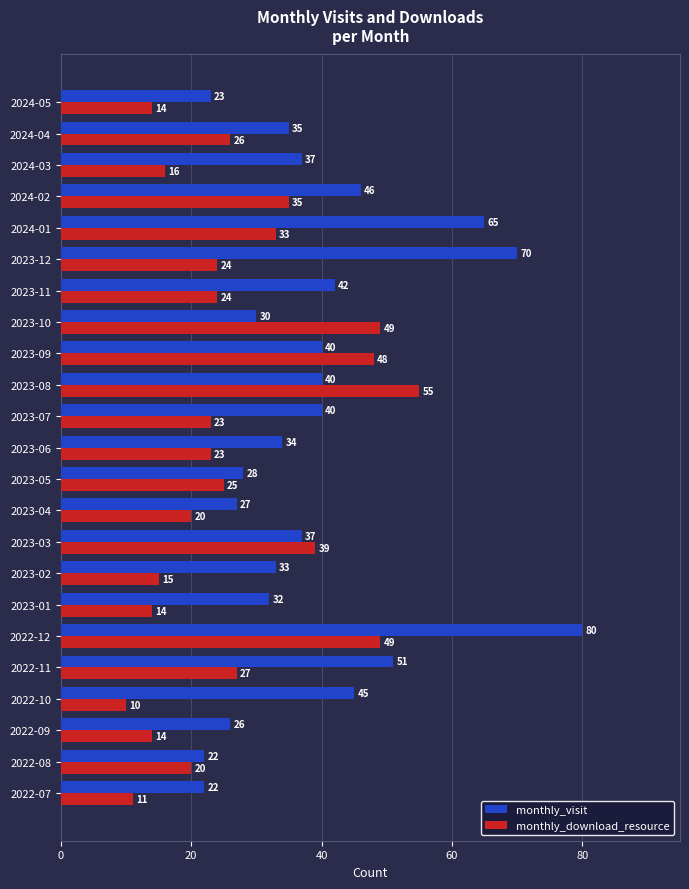

Is it true that monthly_download_resource equals 24 at 2023-11?

True